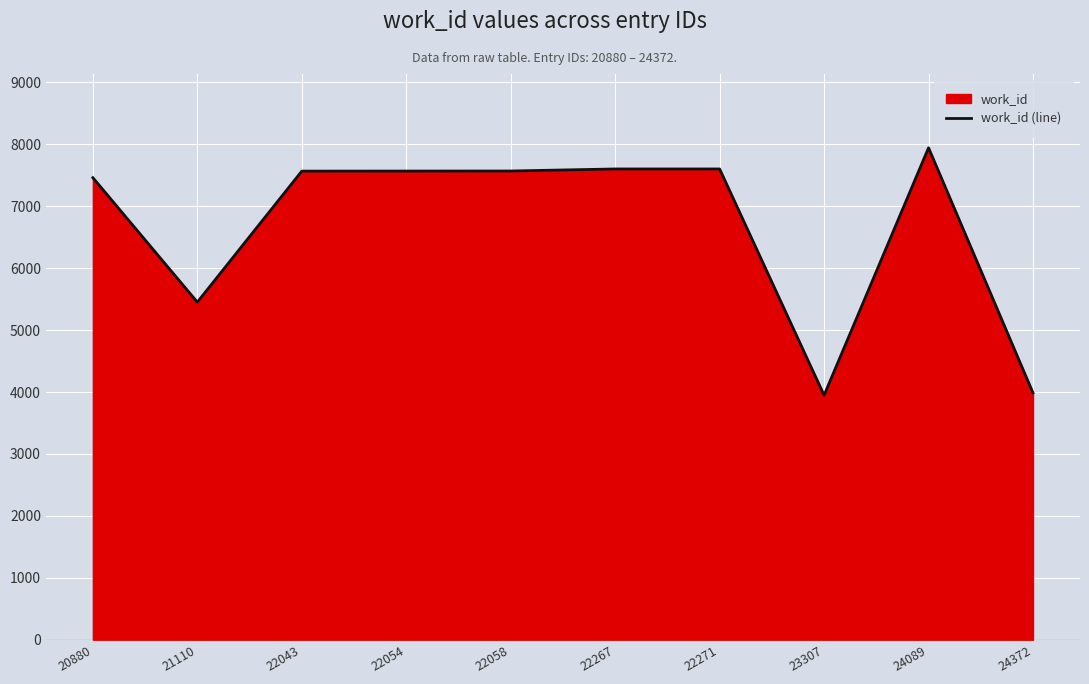

Reading right to left, extract all data points from this chart.

24372=3986	24089=7945	23307=3949	22271=7603	22267=7603	22058=7570	22054=7569	22043=7568	21110=5452	20880=7462